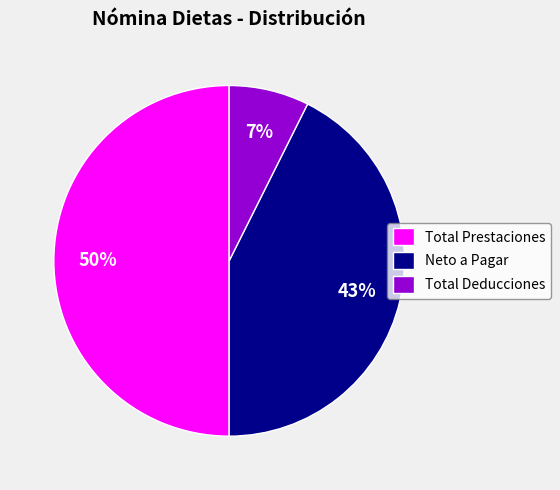

To the nearest percent, what portion does Total Prestaciones represent?

50%